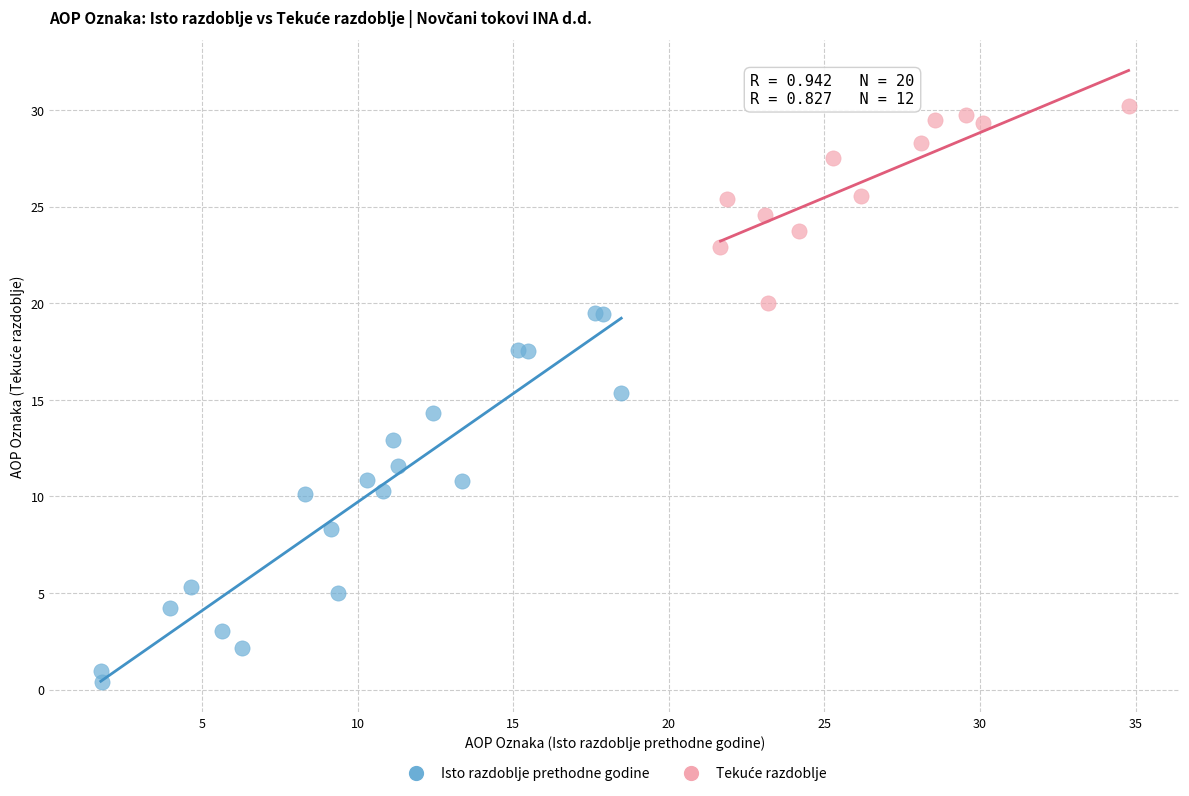

Which series reaches the minimum Y coordinate?

Isto razdoblje prethodne godine